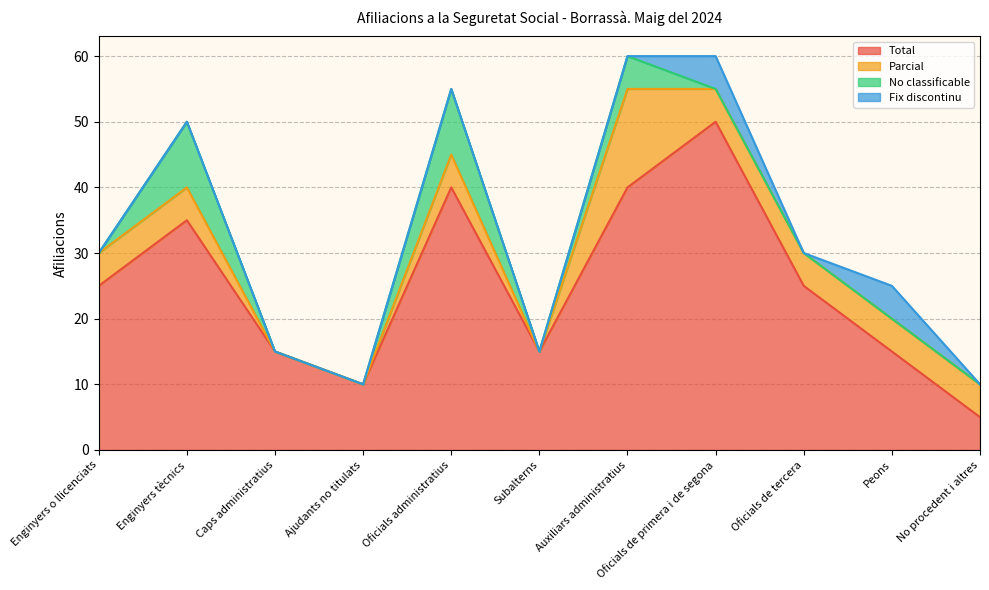

What is the label of the 1st point from the right?

No procedent i altres